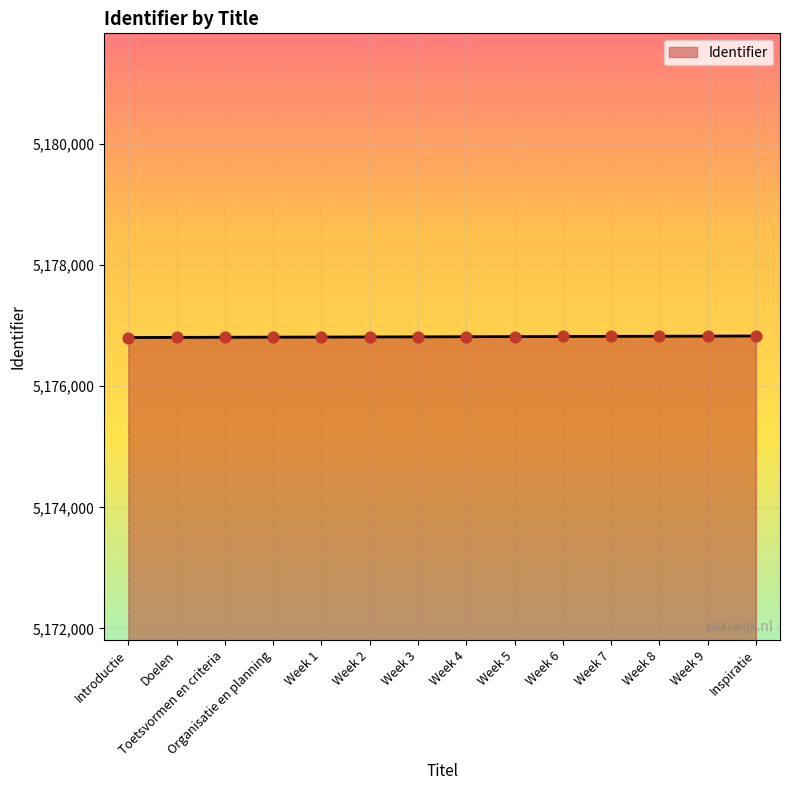

What is the change in value from Week 2 to Week 4?

+4